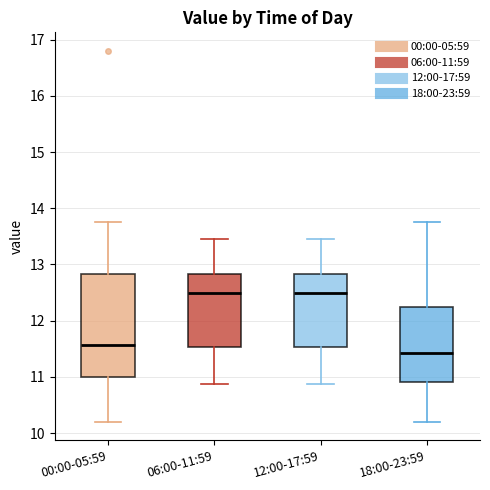

Comparing the boxes themselves (not the whiskers), which one is the tallest?

00:00-05:59